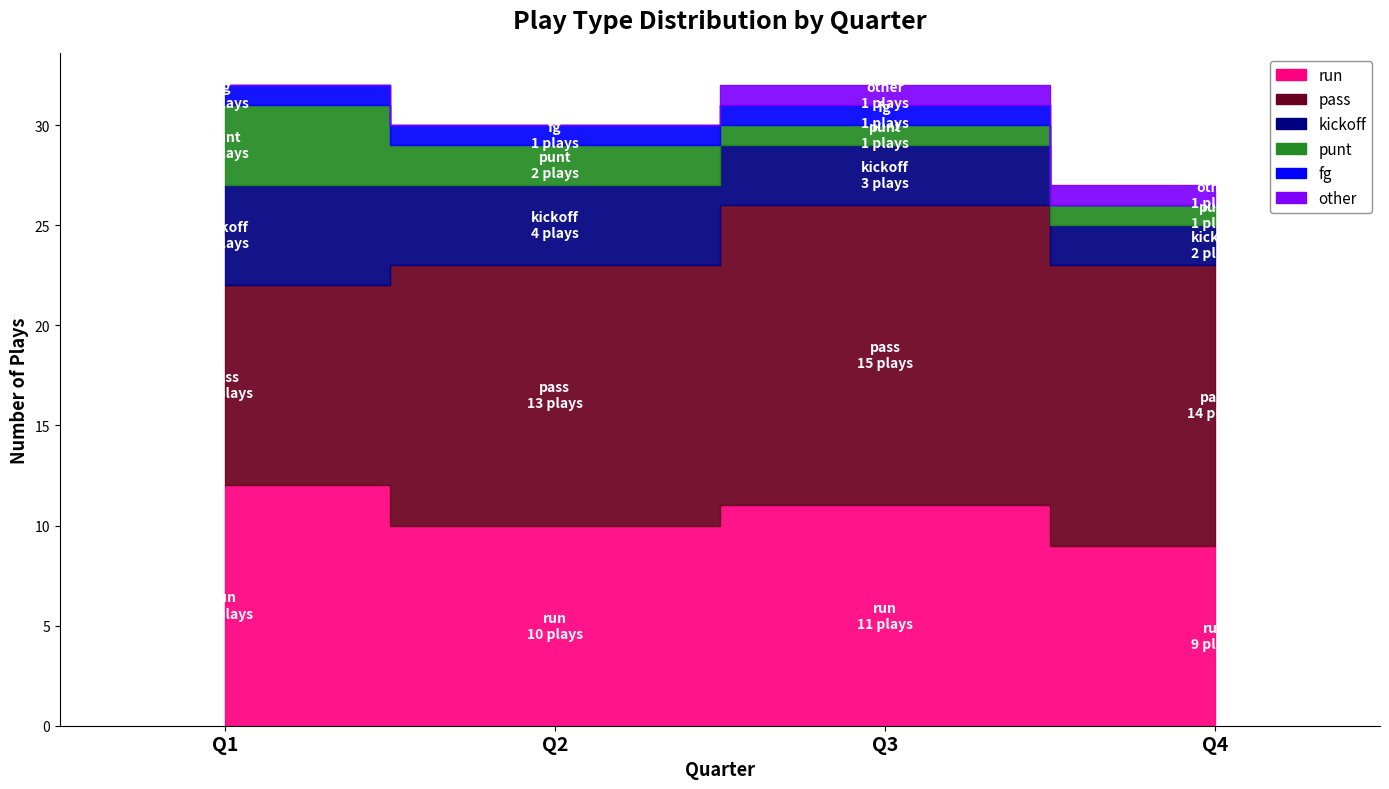

Approximately how many times larger is the value at punt compared to other?

4.0